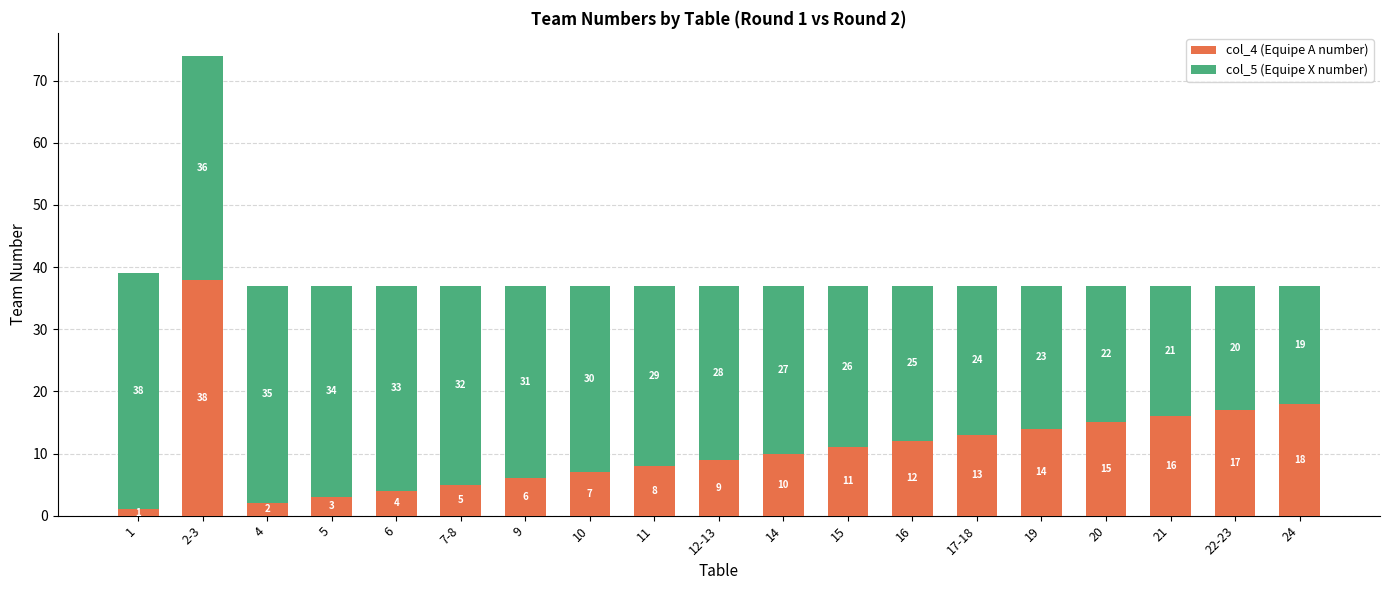

The col_4 (Equipe A number) series shows 11 at 10. True or false?

False